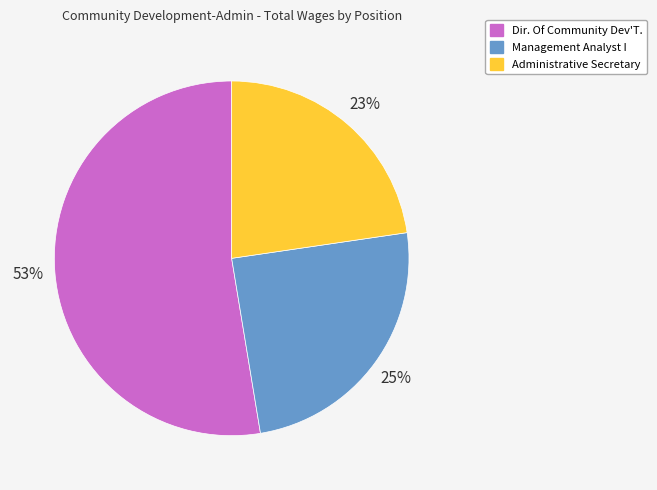

To the nearest percent, what is the average slice percentage?

33%